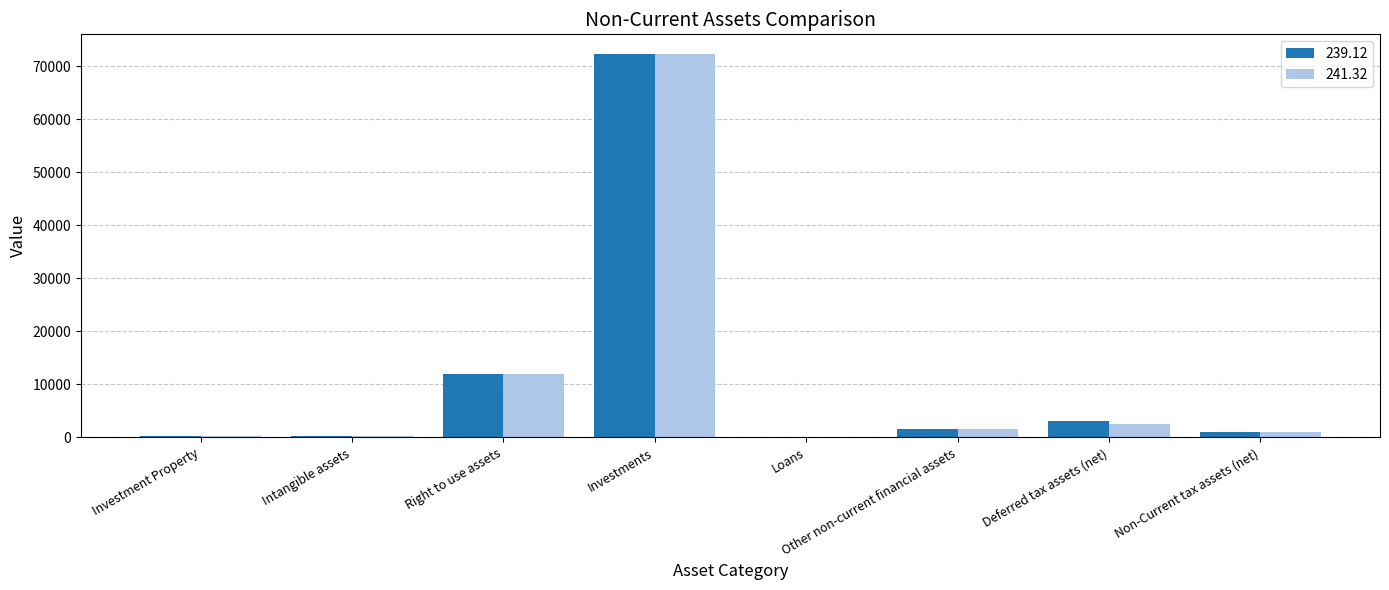

Is the value of 241.32 at Other non-current financial assets greater than the value of 239.12 at Right to use assets?

No